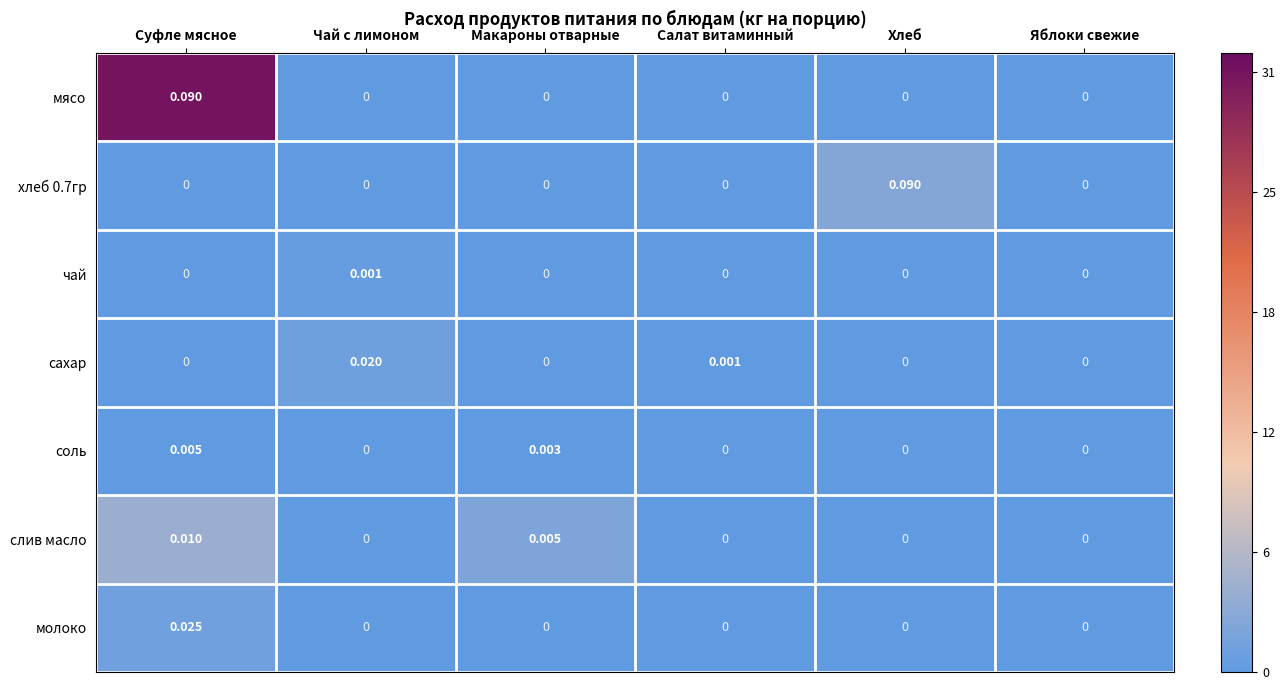

How many values in сахар are above zero?

2